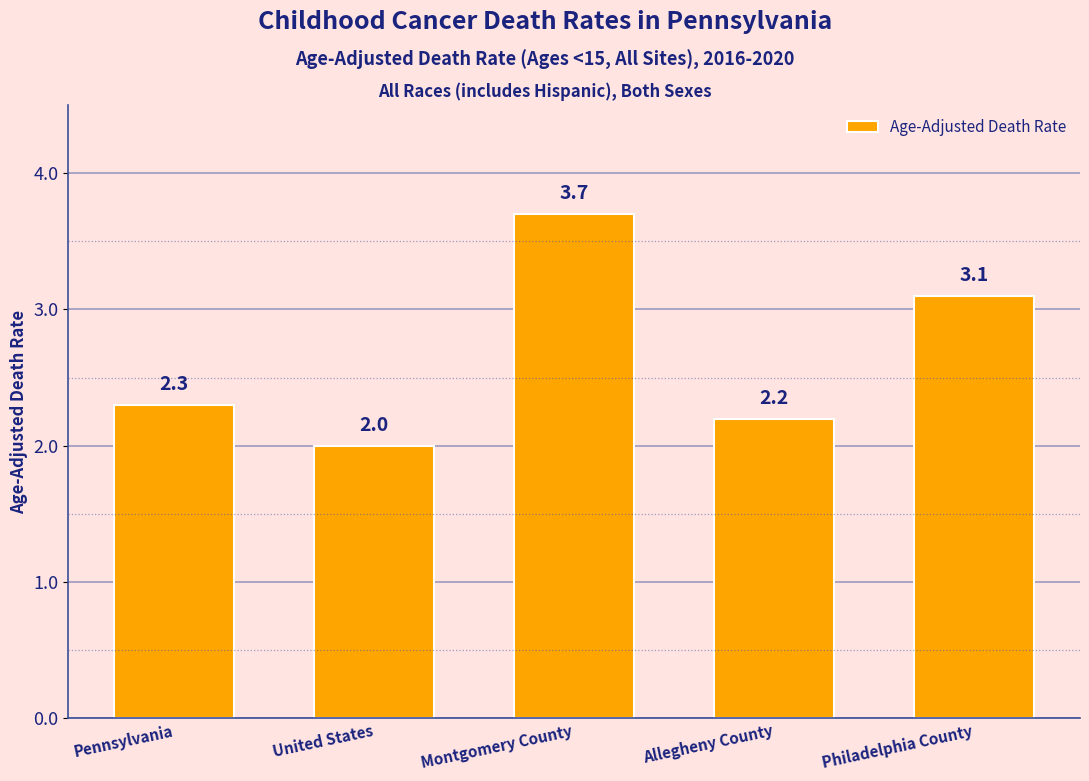

What is the label of the 3rd bar from the left?

Montgomery County